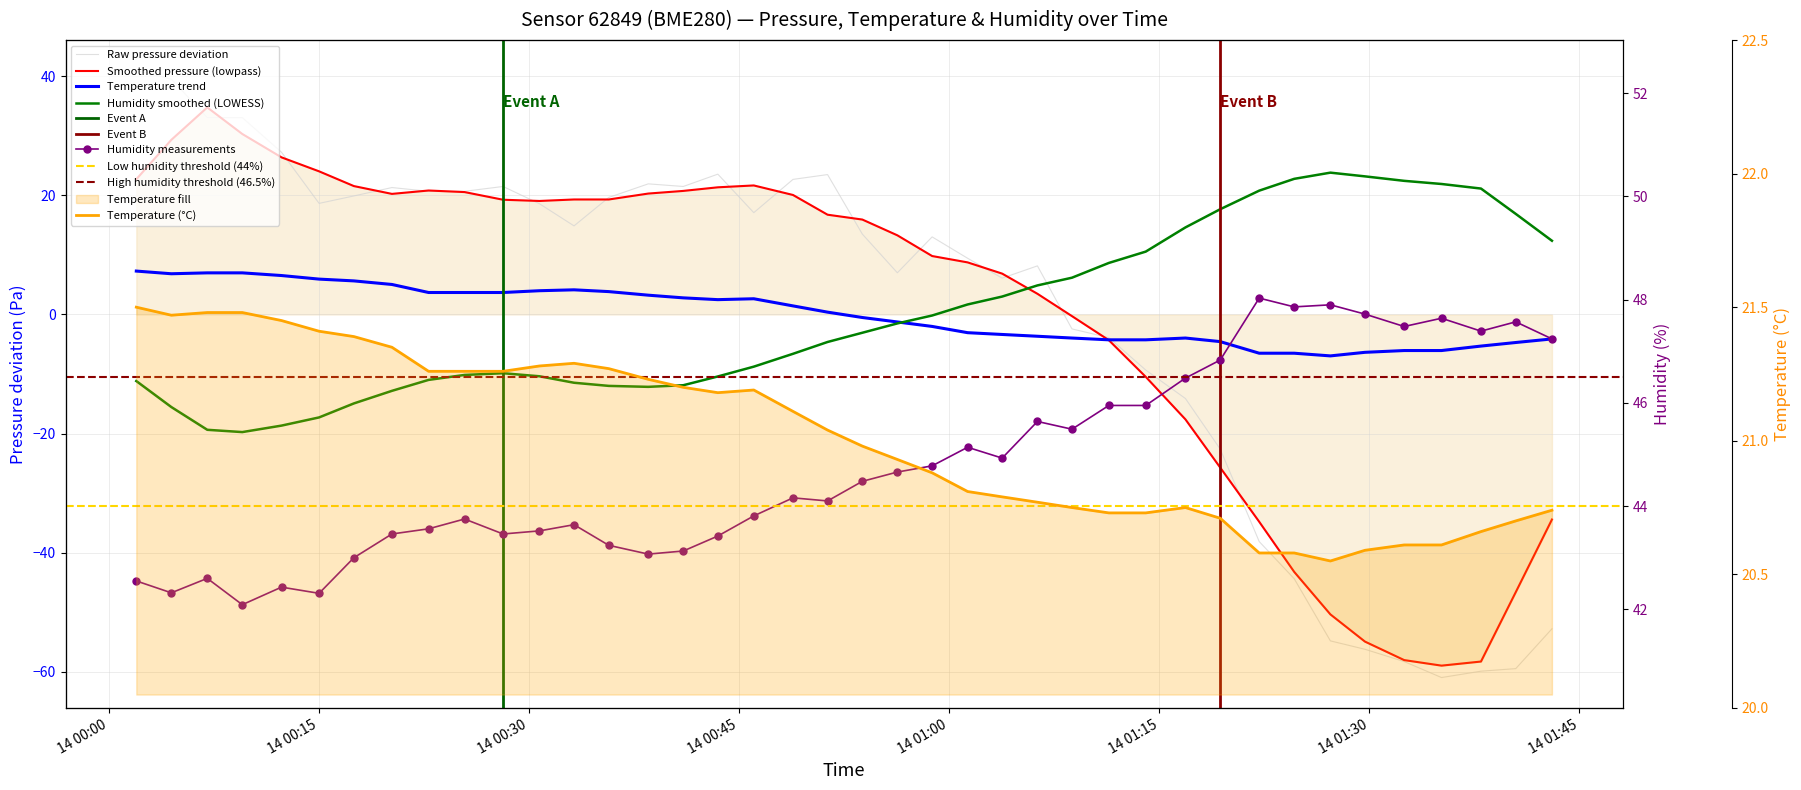

How many interior local valleys does the humidity series have?

11